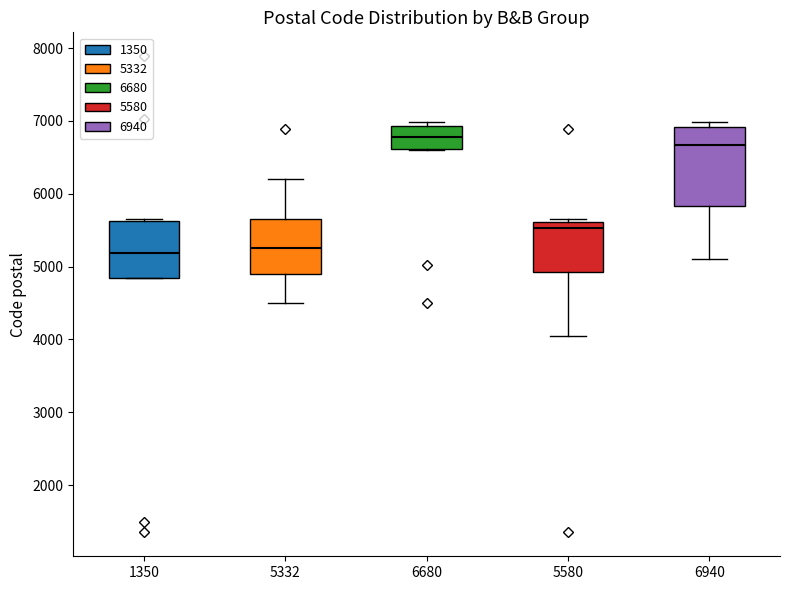

Reading left to right, transcribe this box plot: for each box, give where its median line is, the range the box spans, and where its two whiskers end, as read against the y-axis. The values are not printed on the chart, so give them approximately, as read against the axis.

1350: median 5200, box 4800 to 5600, whiskers 4800 to 5700
5332: median 5300, box 4900 to 5700, whiskers 4500 to 6200
6680: median 6800, box 6600 to 6900, whiskers 6600 to 7000
5580: median 5500, box 4900 to 5600, whiskers 4100 to 5700
6940: median 6700, box 5800 to 6900, whiskers 5100 to 7000